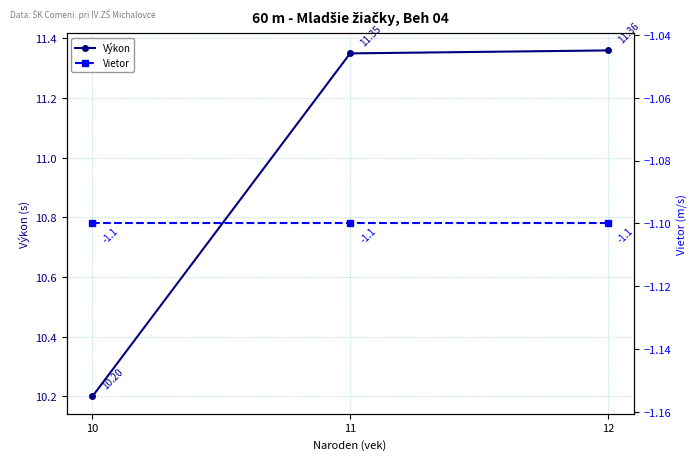

Which category has the highest value in the Vietor series?

10